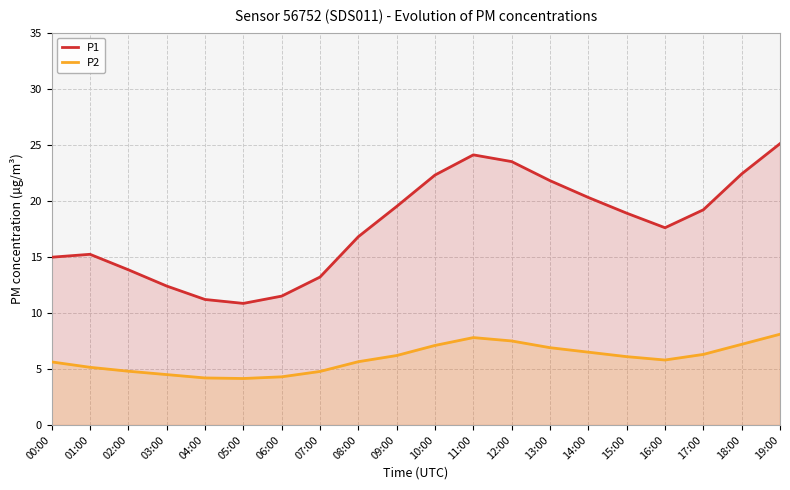

What is the value of the P2 point at the 6th from the left?

4.2